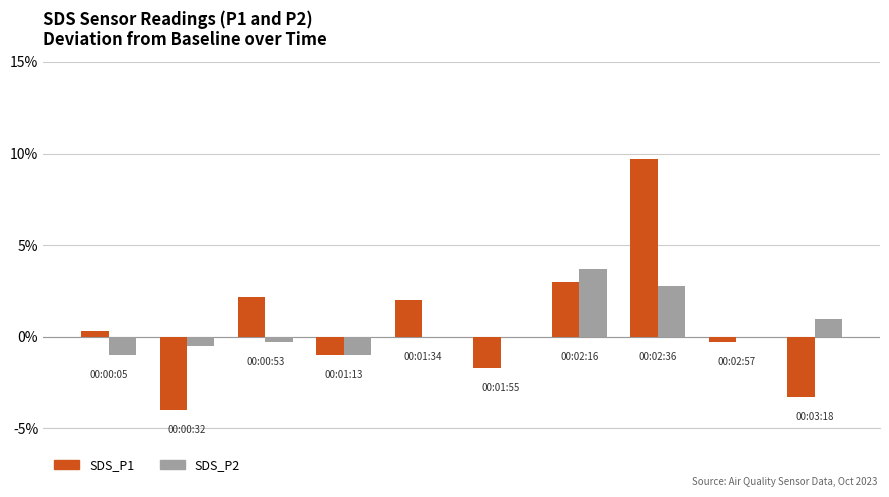

Are the bars grouped side by side (vs. stacked)?

Yes